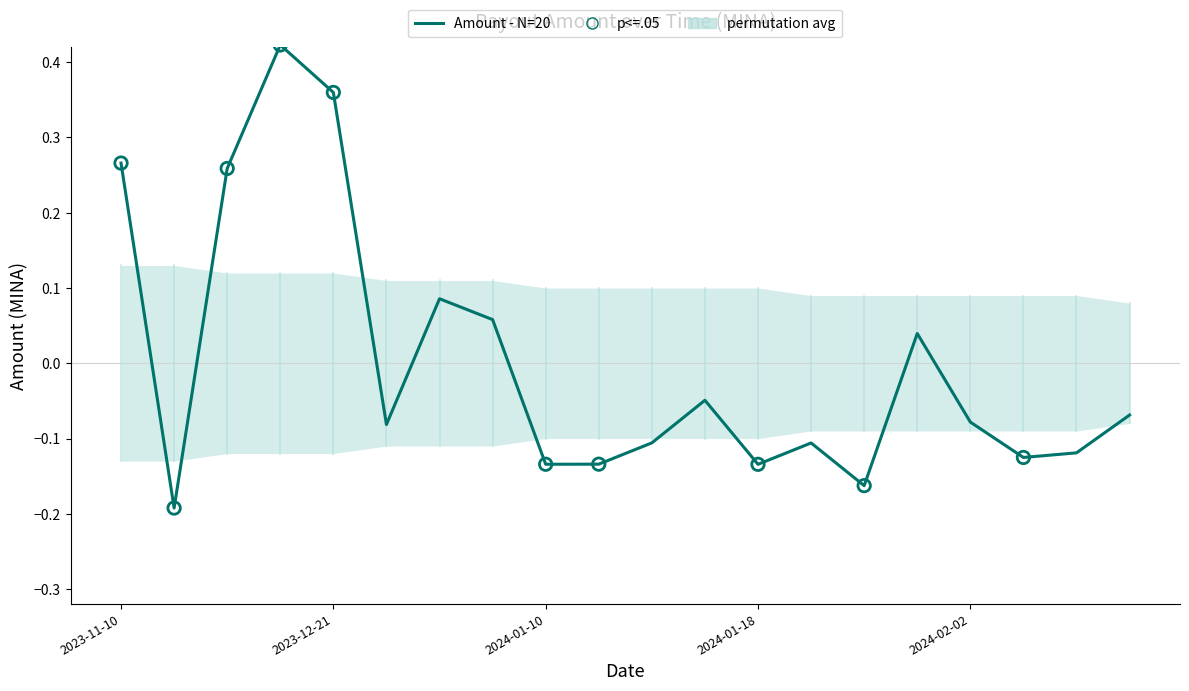

Which has a higher value, 2024-02-06 or 2024-01-10?

2024-02-06